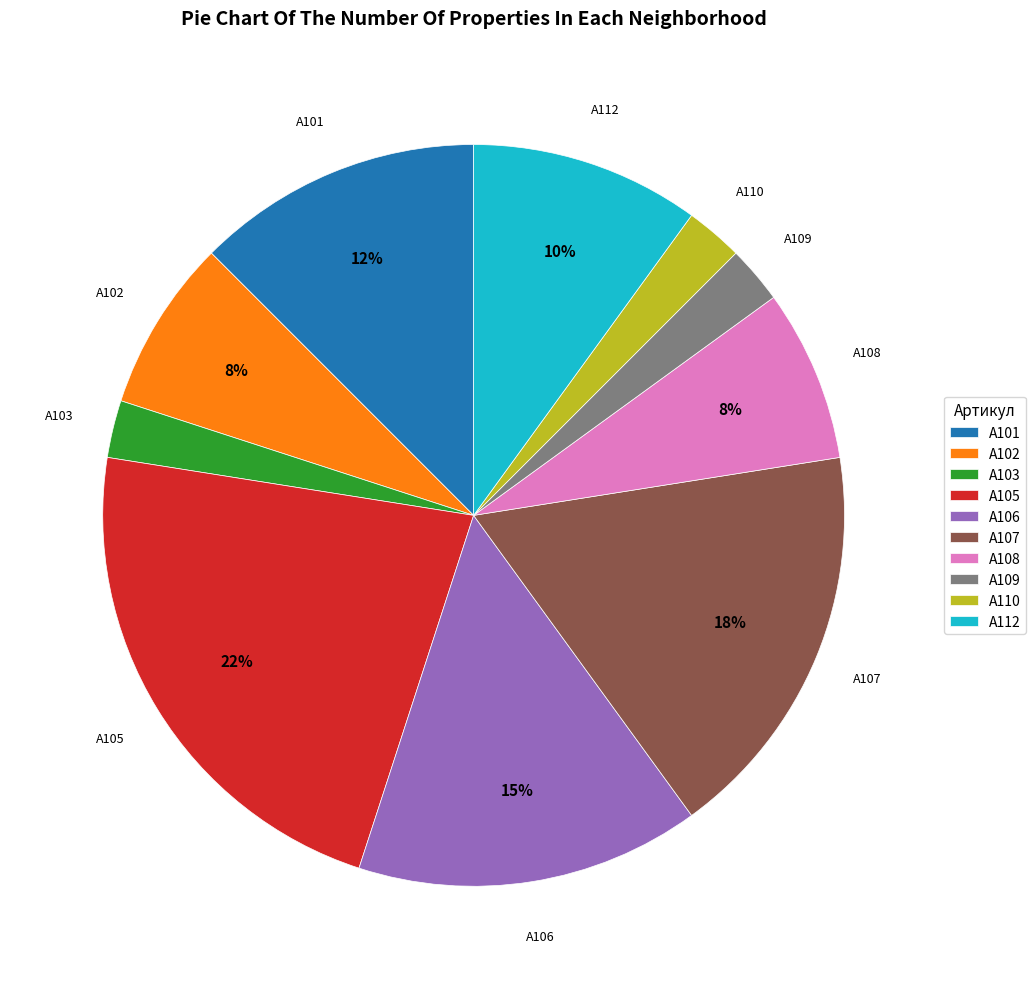

To the nearest percent, what is the average slice percentage?

10%